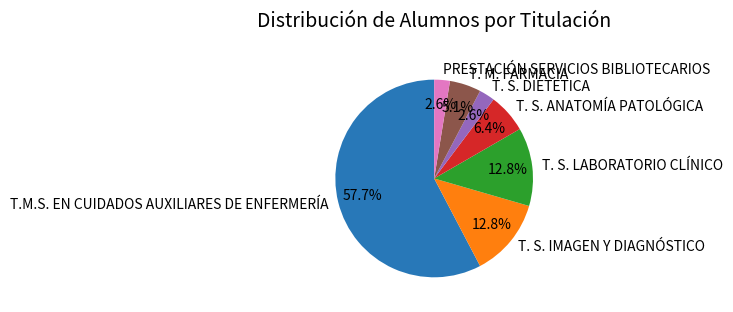

What portion of the pie excludes PRESTACIÓN SERVICIOS BIBLIOTECARIOS?

97.4%